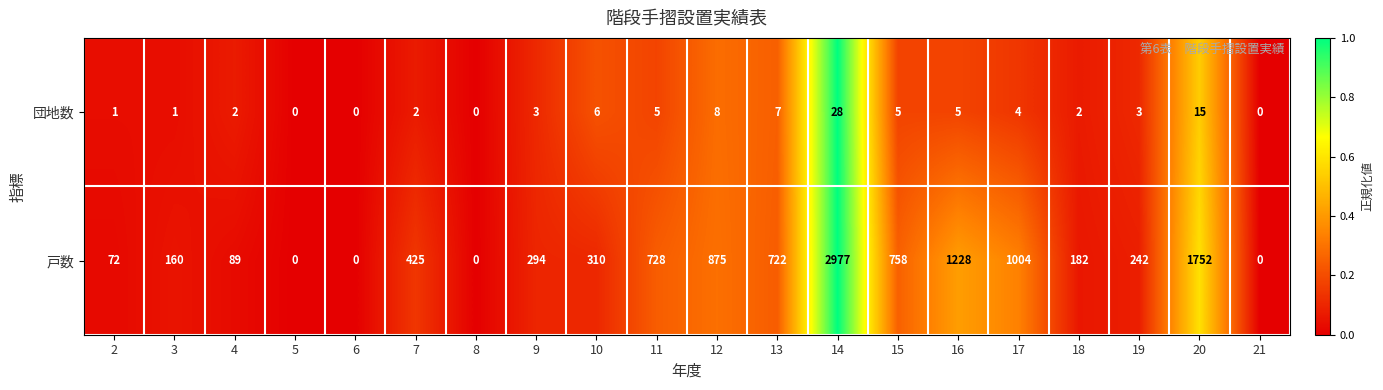

What is the total value across all series at 18?

184